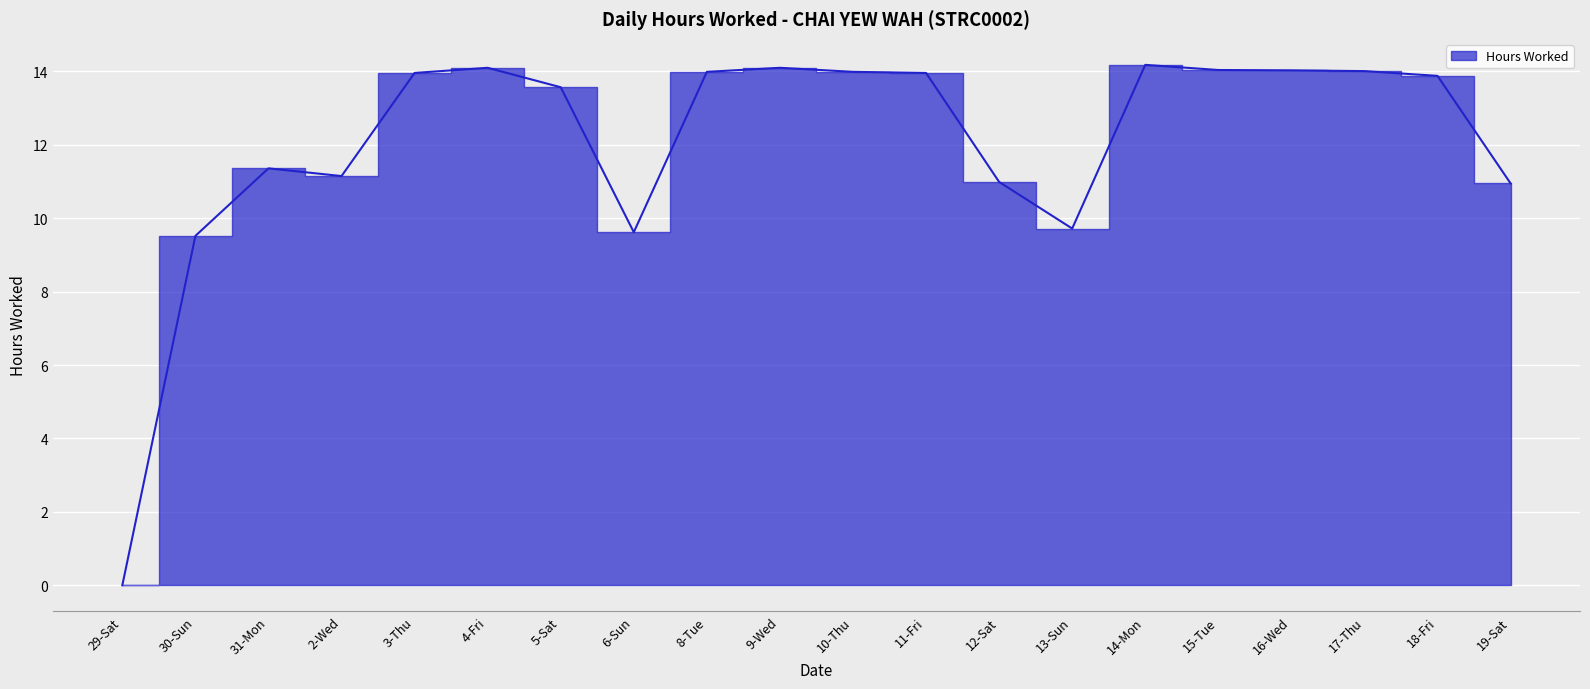

Rank the categories by value from lowest to highest.

29-Sat, 30-Sun, 6-Sun, 13-Sun, 19-Sat, 12-Sat, 2-Wed, 31-Mon, 5-Sat, 18-Fri, 3-Thu, 11-Fri, 8-Tue, 10-Thu, 17-Thu, 16-Wed, 15-Tue, 4-Fri, 9-Wed, 14-Mon